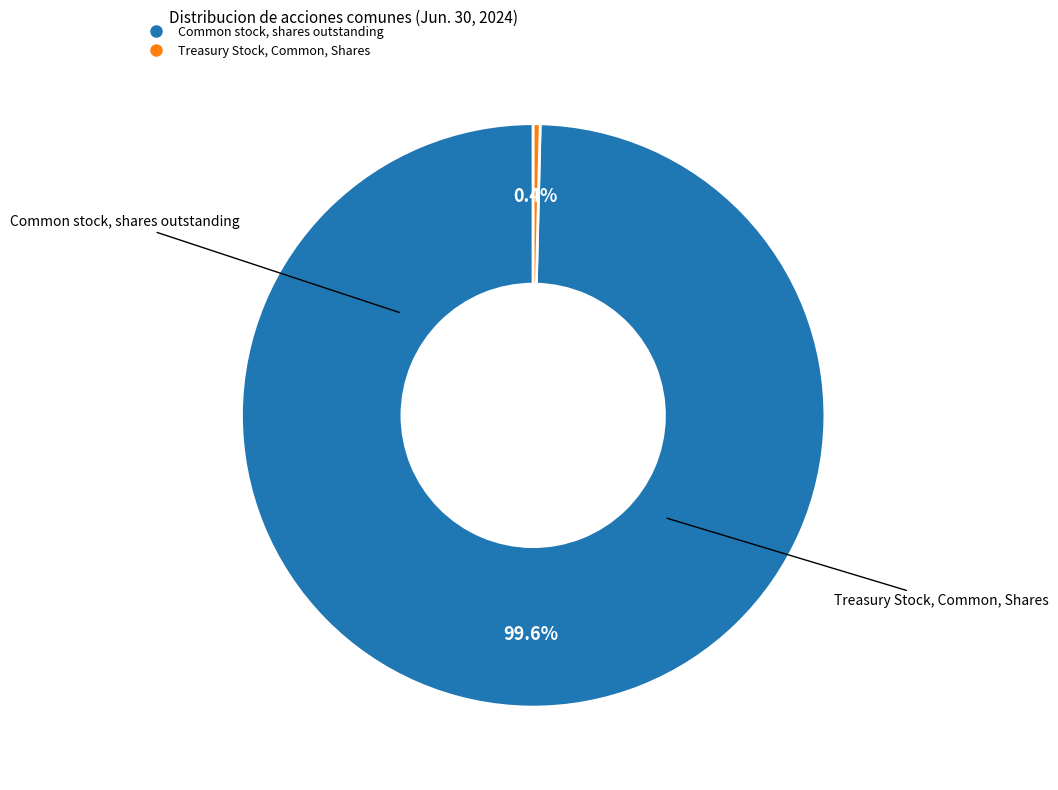

To the nearest percent, what portion does Common stock, shares outstanding represent?

100%